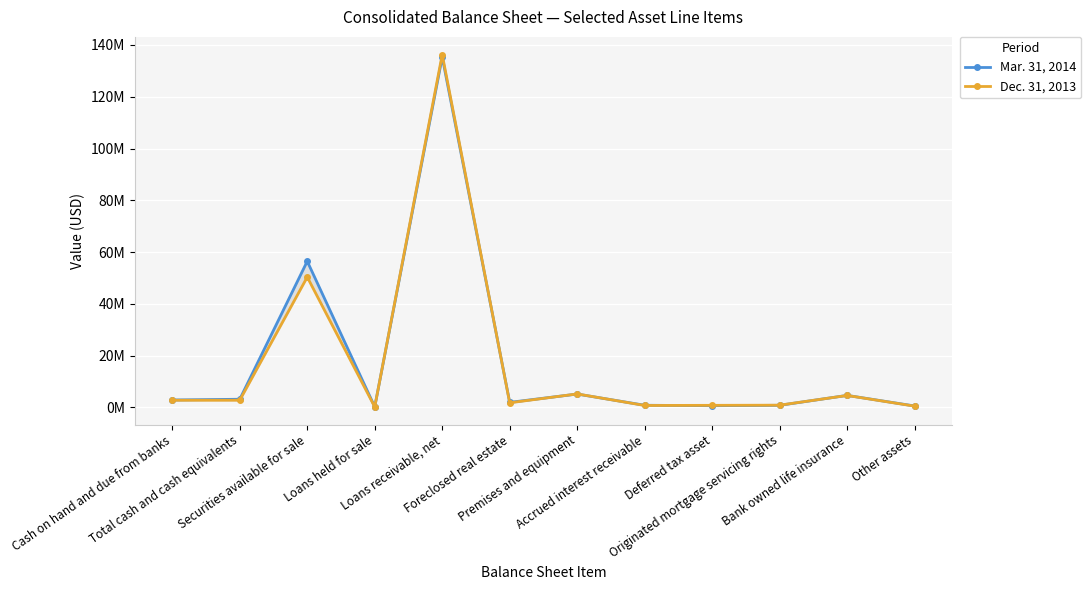

What is the maximum value shown in the chart?

136314964